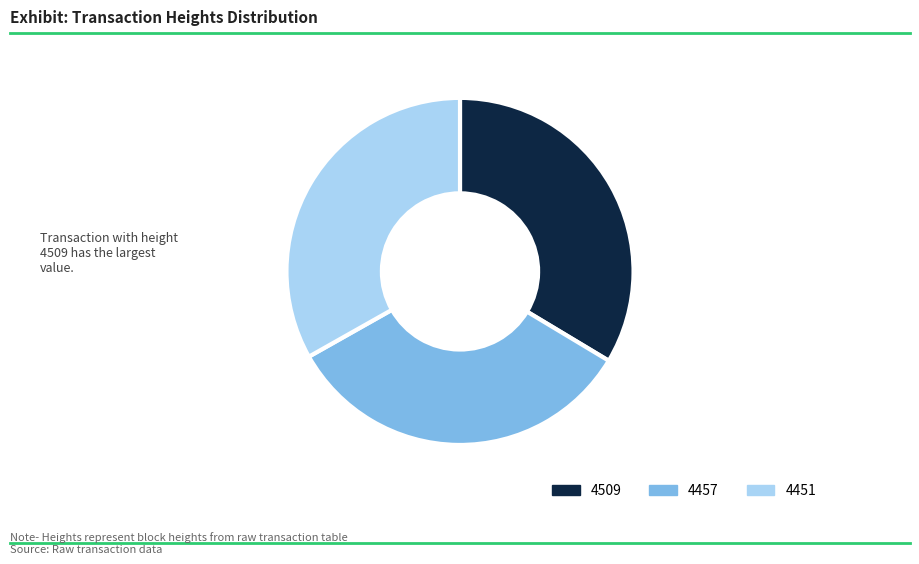

To the nearest percent, what is the combined percentage of 4451 and 4509?

67%